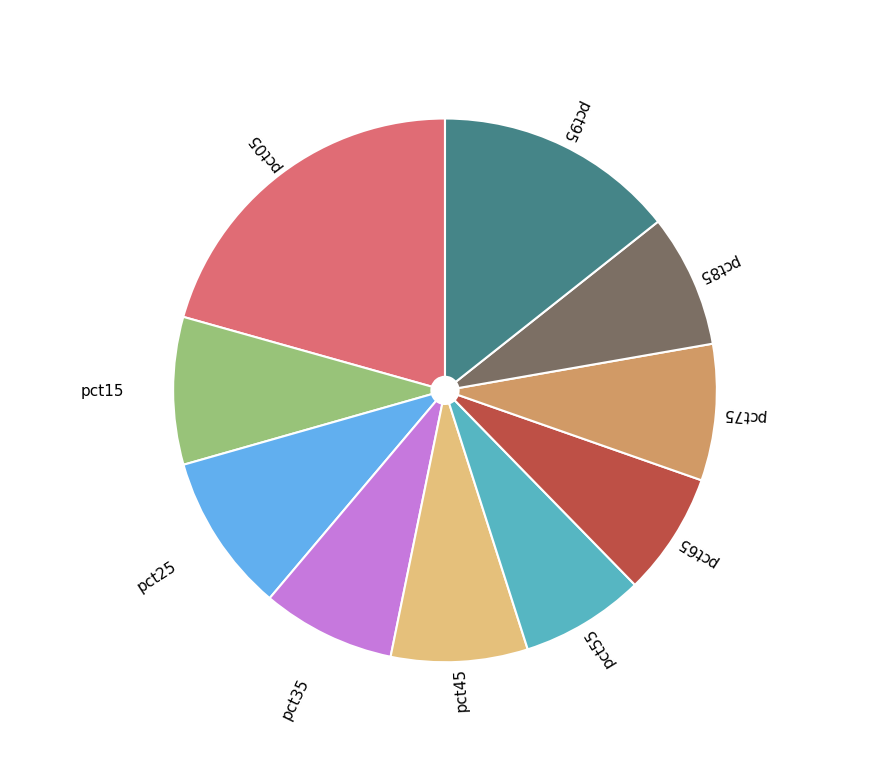

Which slice is the largest?

pct05